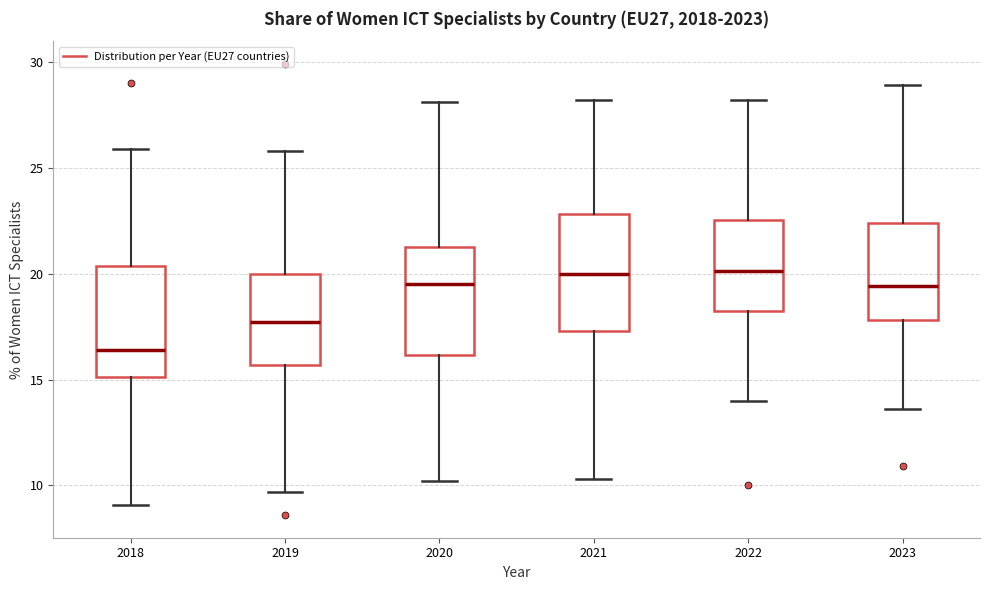

Where is the upper edge of the box at x = 2019 on the y-axis? The values are not printed on the chart, so give them approximately, as read against the axis.

20.0